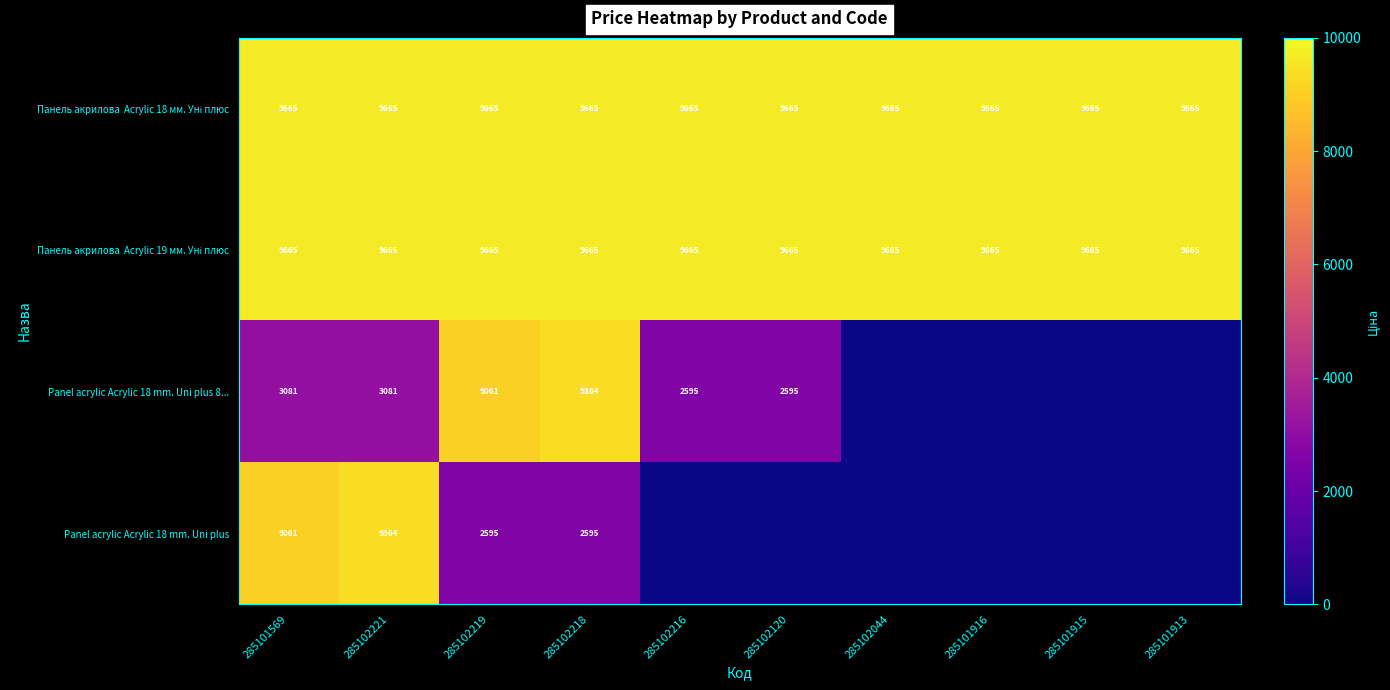

What is the difference between the highest and lowest values at 285102221?

6584